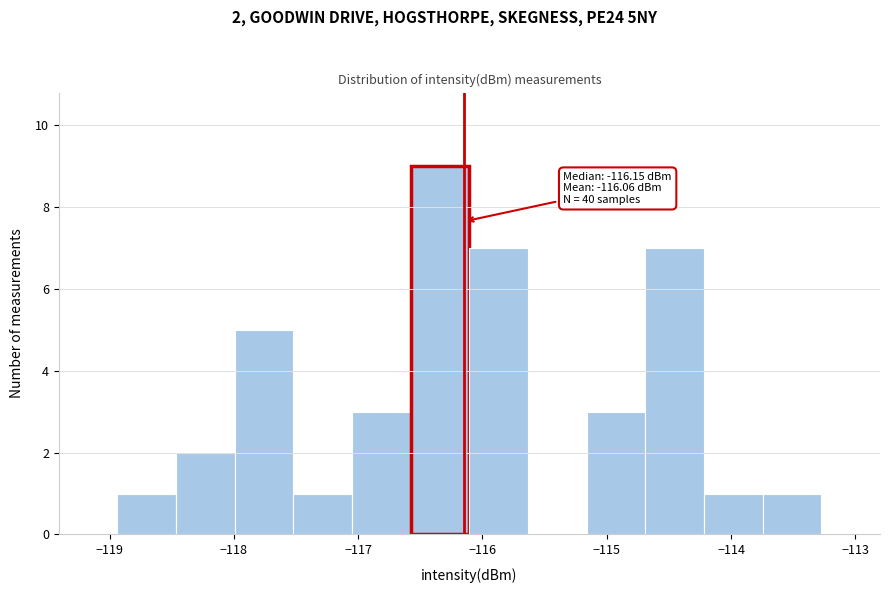

Which range on the x-axis has the tallest bar?

-116.6 to -116.1